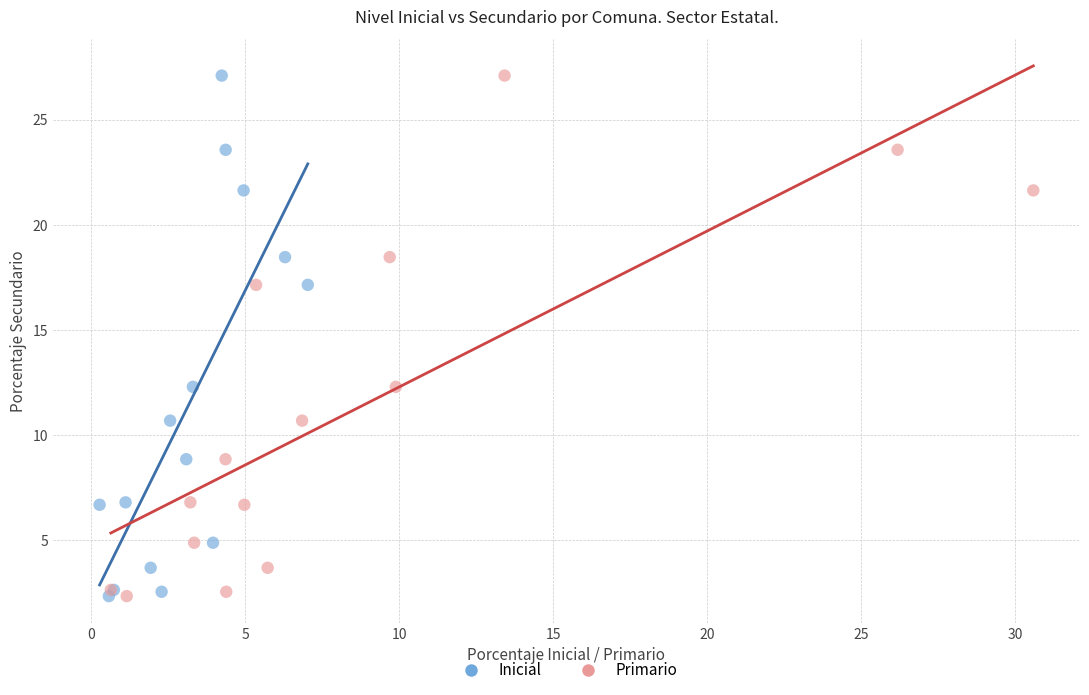

What are all the series names shown in the legend?

Inicial, Primario